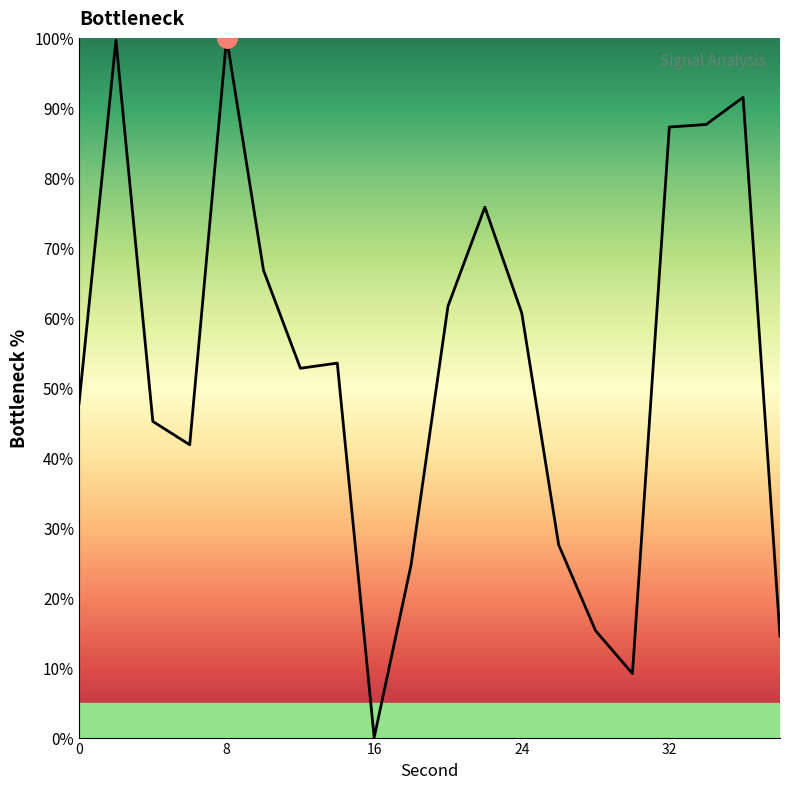

What is the maximum value shown in the chart?

100.0